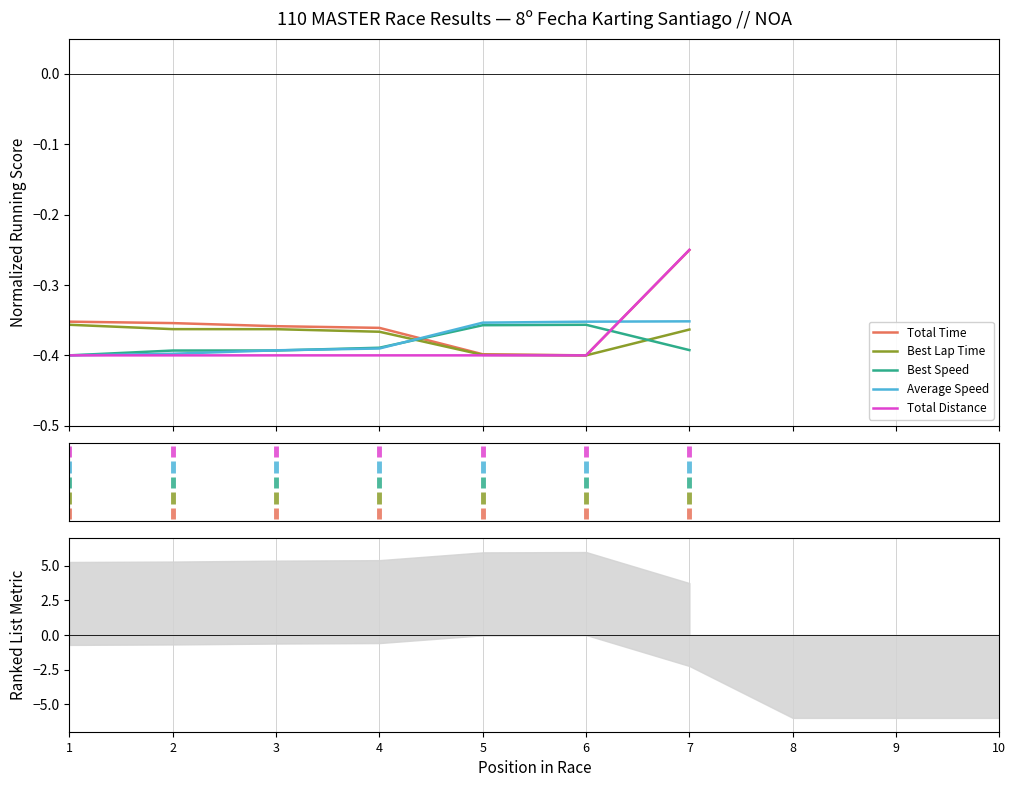

Reading left to right, list all the values displayed in this chart.

Total Time: -0.4	-0.4	-0.4	-0.4	-0.4	-0.4	-0.3
Best Lap Time: -0.4	-0.4	-0.4	-0.4	-0.4	-0.4	-0.4
Best Speed: -0.4	-0.4	-0.4	-0.4	-0.4	-0.4	-0.4
Average Speed: -0.4	-0.4	-0.4	-0.4	-0.4	-0.4	-0.4
Total Distance: -0.4	-0.4	-0.4	-0.4	-0.4	-0.4	-0.2